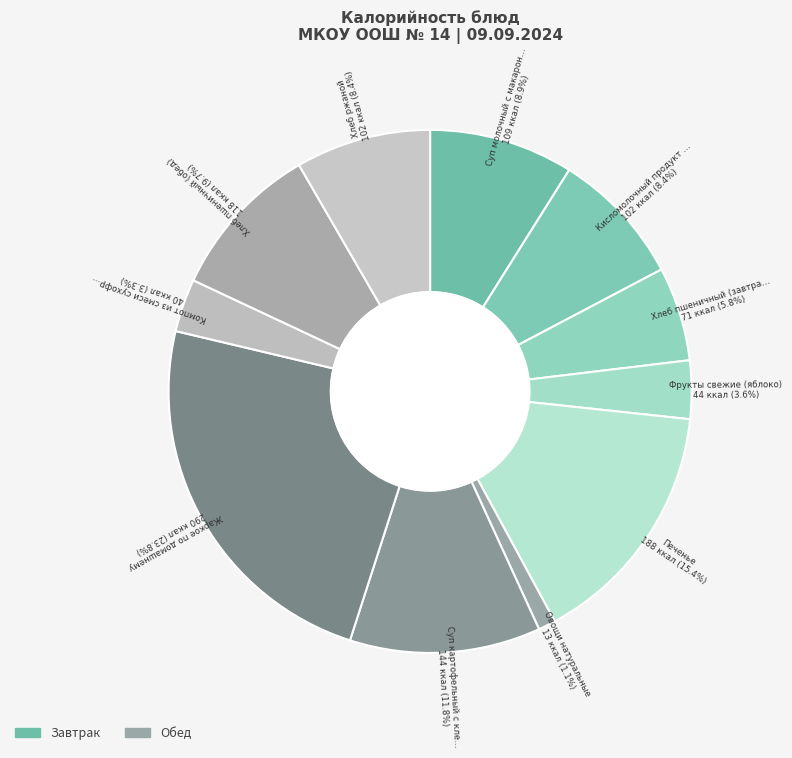

Count the number of slices in the pie.

11